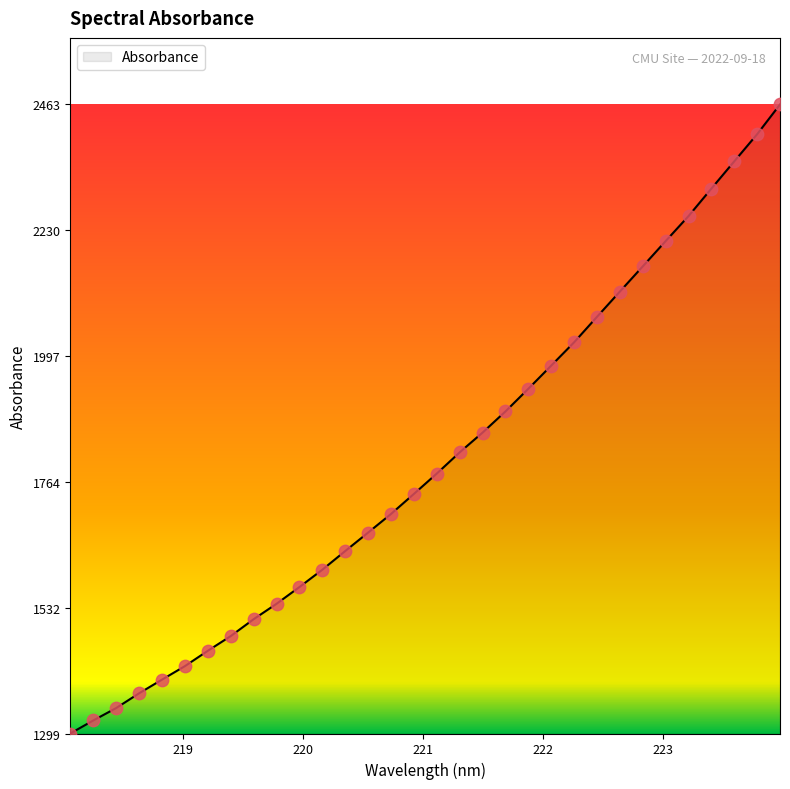

What is the minimum value shown in the chart?

1299.1